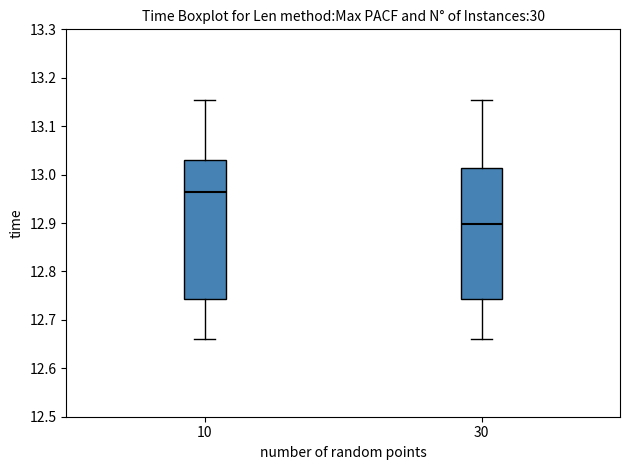

Which box is the tallest, from its lower edge to its upper edge?

10